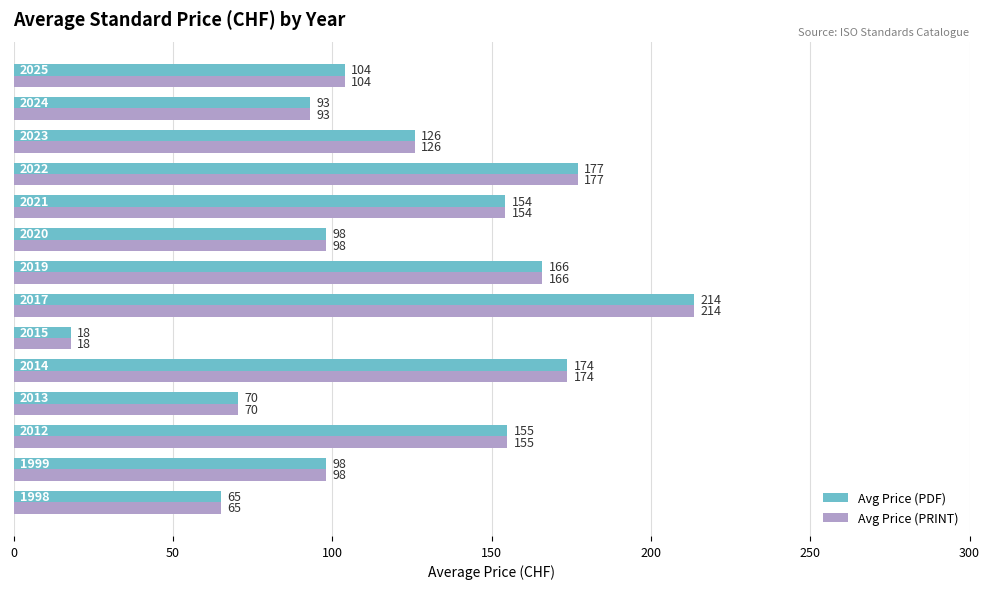

What is the average value of the Avg Price (PDF) series?

122.3